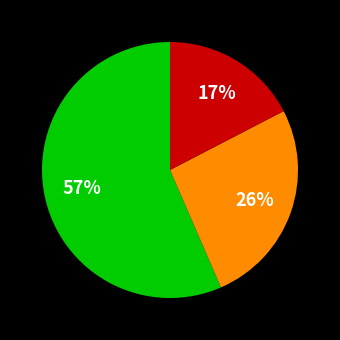

Is there a majority slice in this chart?

Yes